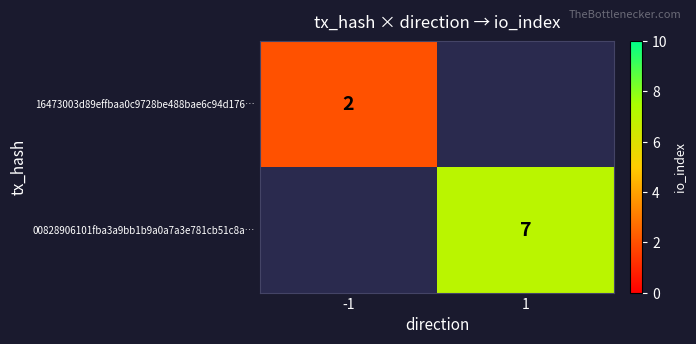

The value of 00828906101fba3a9bb1b9a0a7a3e781cb51c8a… at 1 is 4. True or false?

False